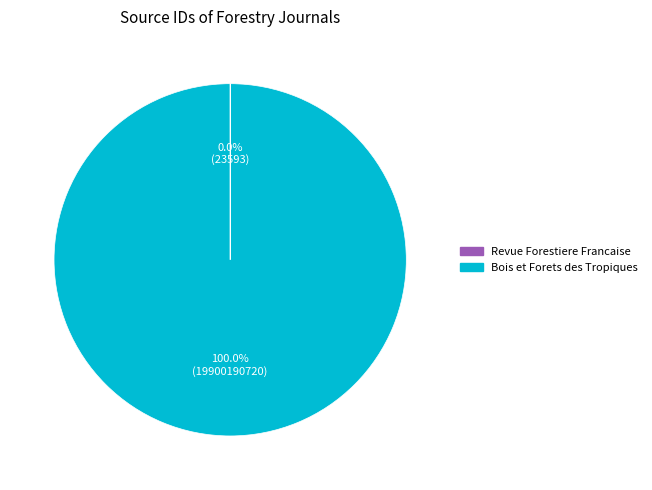

To the nearest percent, what is the average slice percentage?

50%